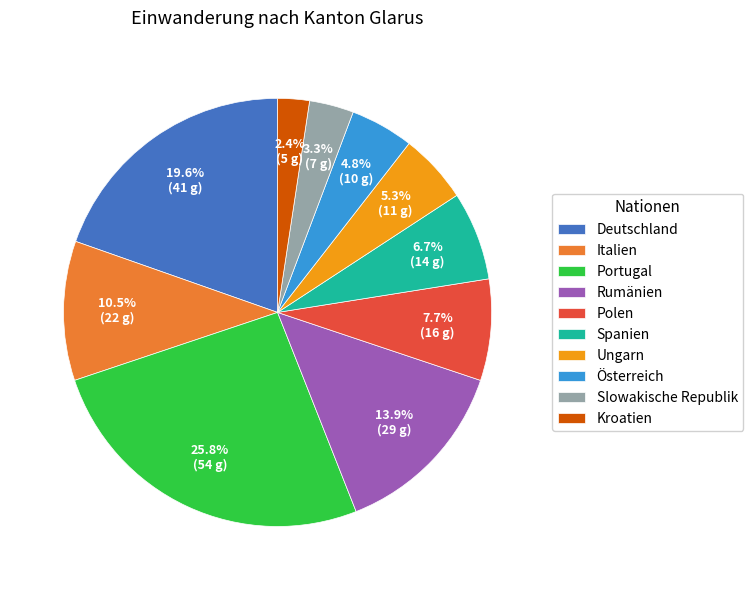

Which has a higher value, Polen or Italien?

Italien